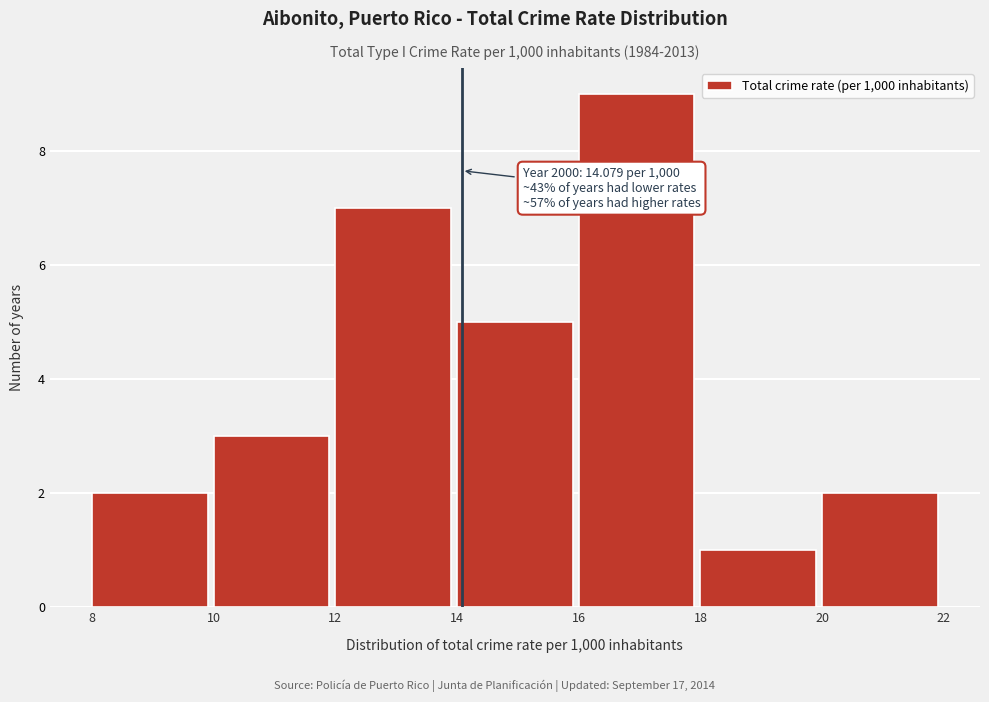

Which range on the x-axis has the tallest bar?

16 to 18